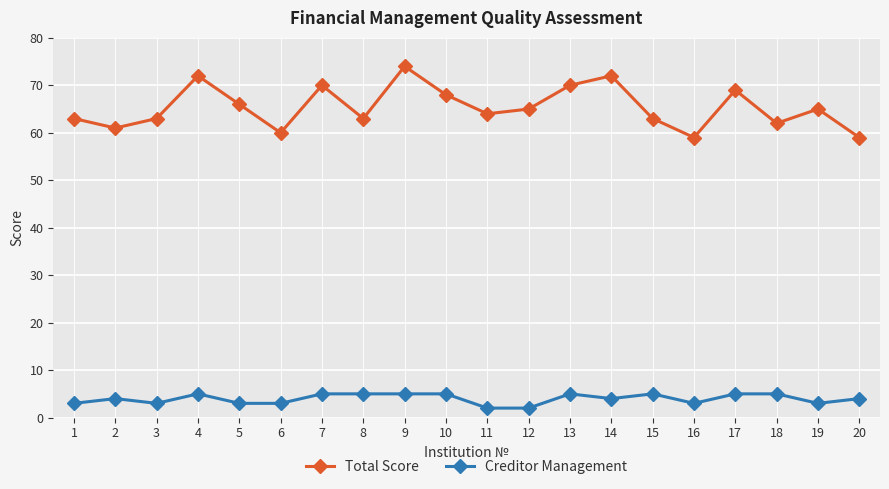

At which category is the sum across all series the highest?

9